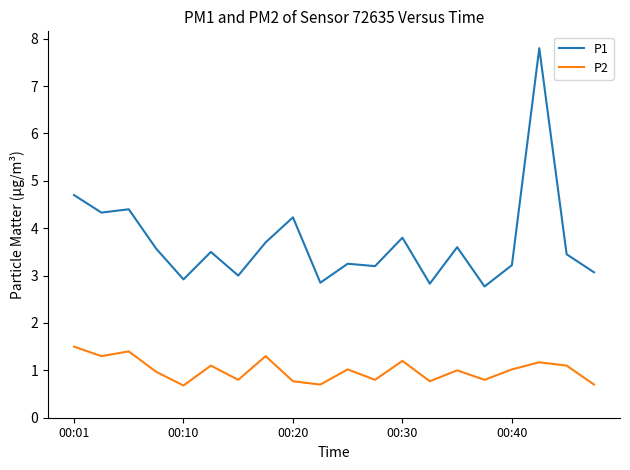

What is the lowest value of the P1 series?

2.8